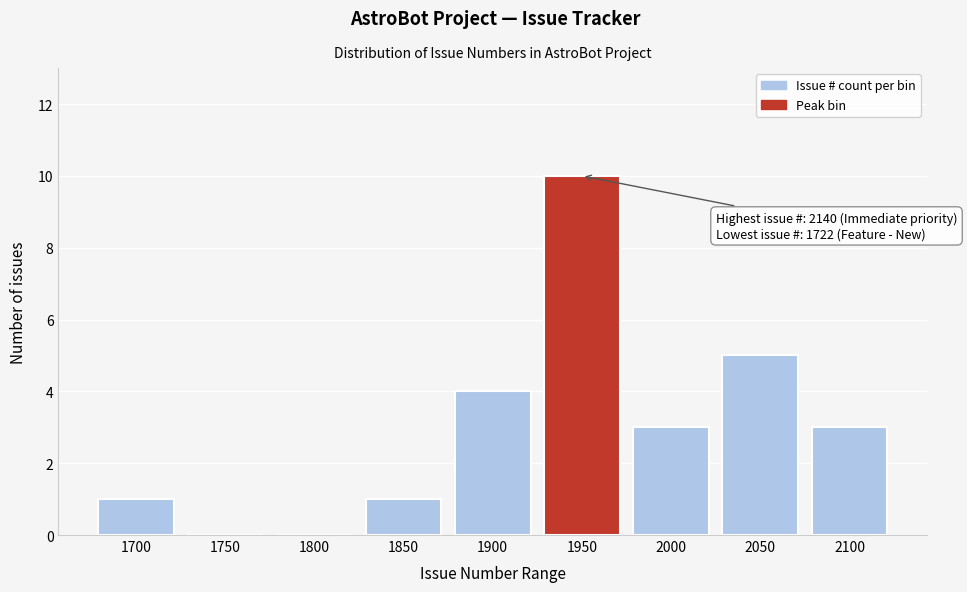

Reading left to right, list all the values displayed in this chart.

1700=1	1750=0	1800=0	1850=1	1900=4	1950=10	2000=3	2050=5	2100=3